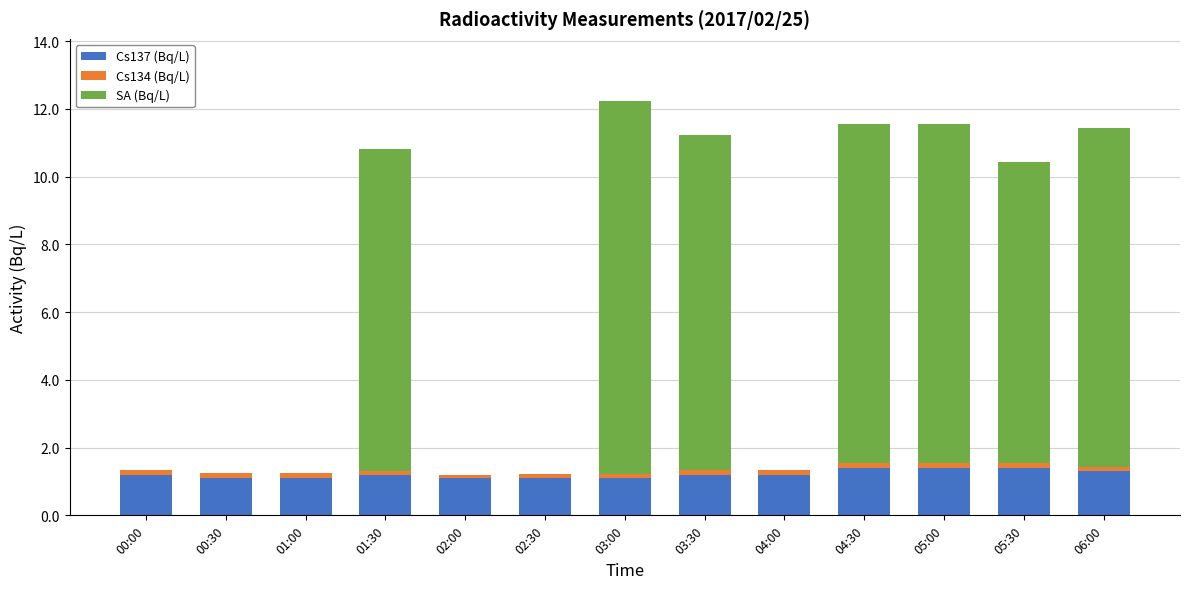

What is the maximum value for Cs137 (Bq/L)?

1.4